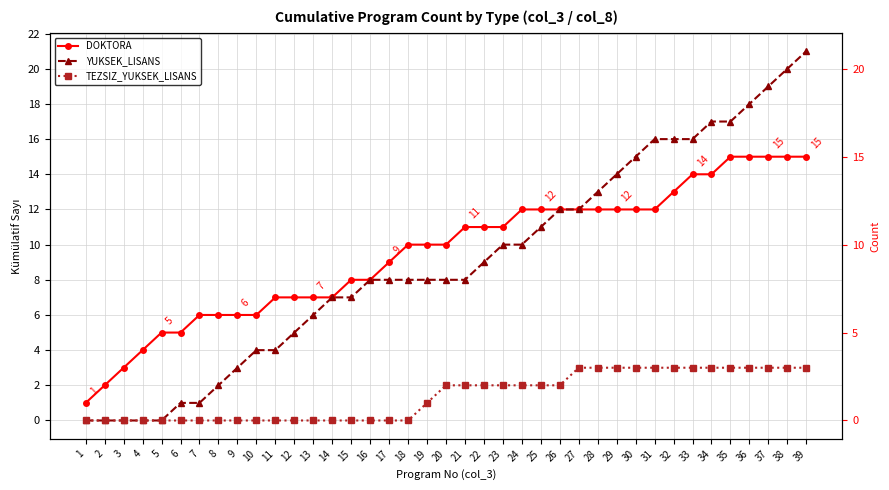

Where does the TEZSIZ_YUKSEK_LISANS series first go above 2?

27